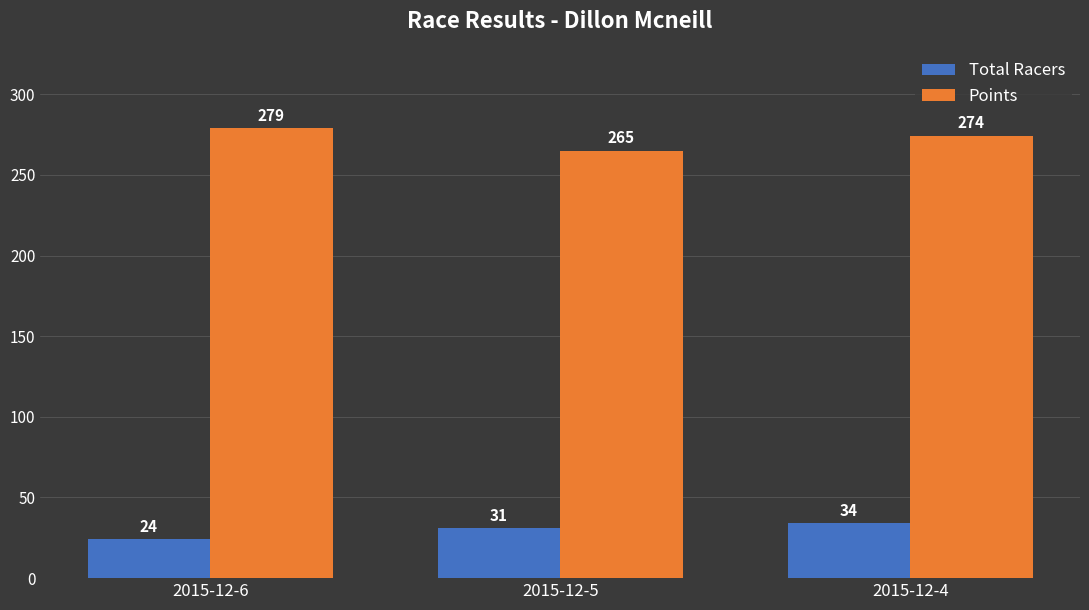

What is the difference between the maximum and minimum values in the Total Racers series?

10.0